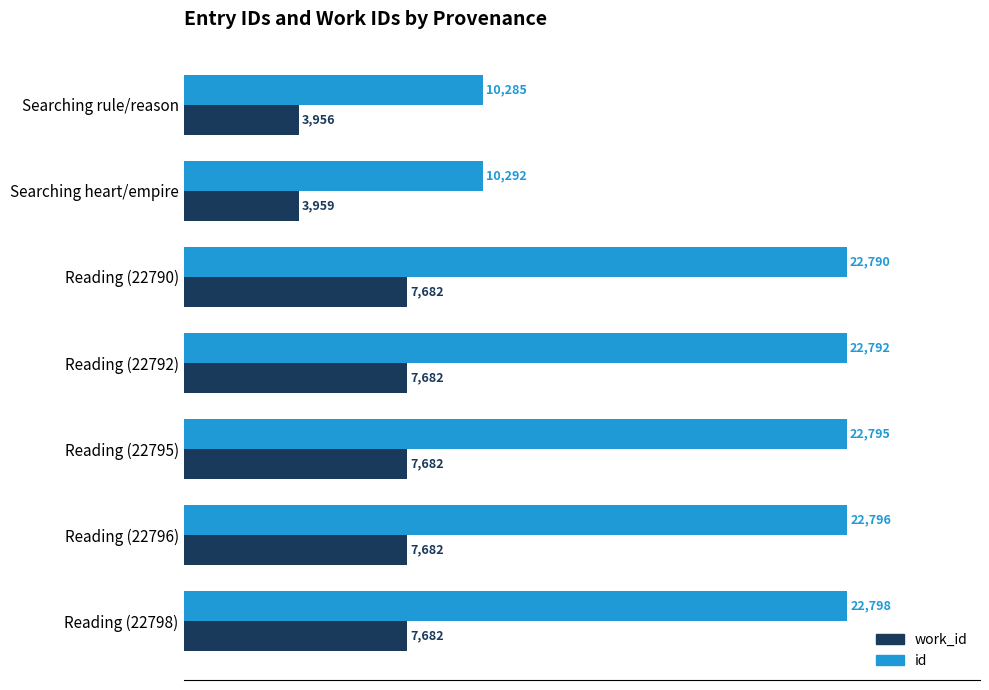

The id series shows 8694 at Reading (22792). True or false?

False